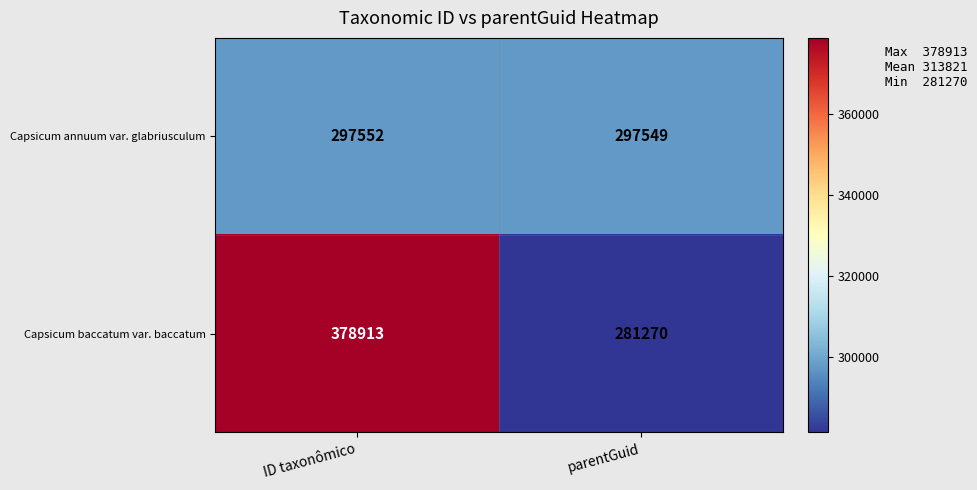

Reading left to right, what are all the values shown in this chart?

Capsicum annuum var. glabriusculum: 297552	297549
Capsicum baccatum var. baccatum: 378913	281270